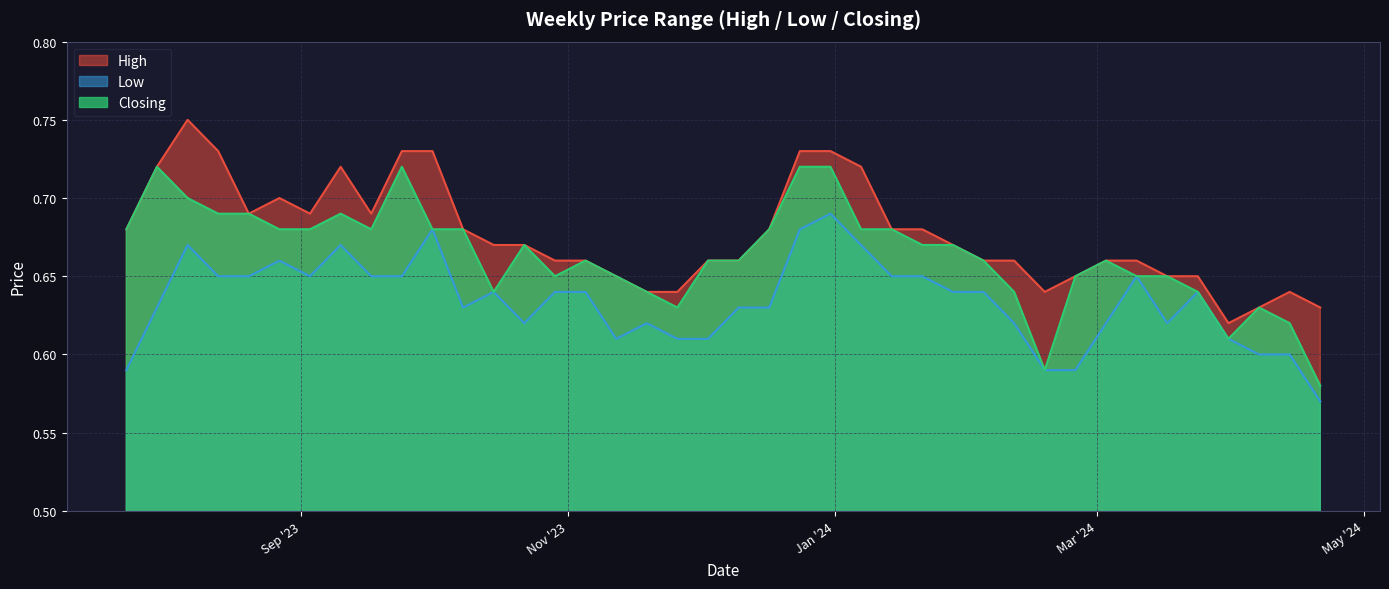

True or false: Low and Closing intersect in this chart.

False